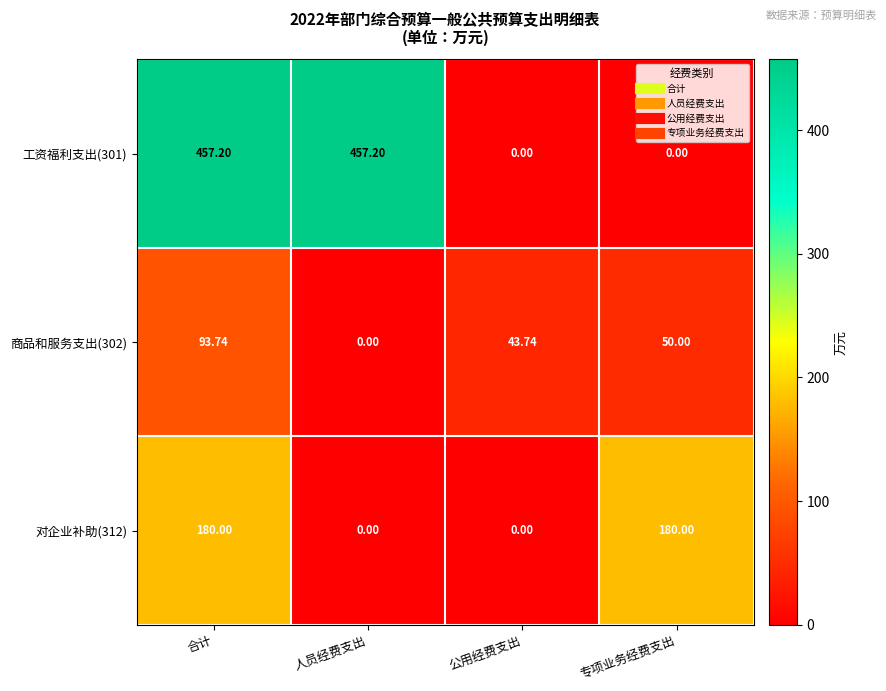

List the labels in order of 商品和服务支出(302) value, smallest first.

人员经费支出, 公用经费支出, 专项业务经费支出, 合计